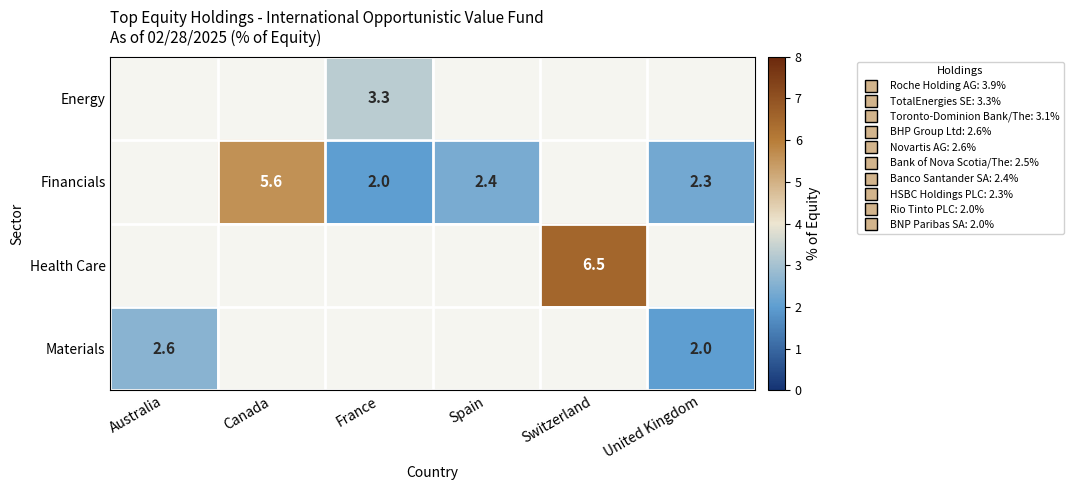

What is the difference between the highest and lowest values at France?

1.3